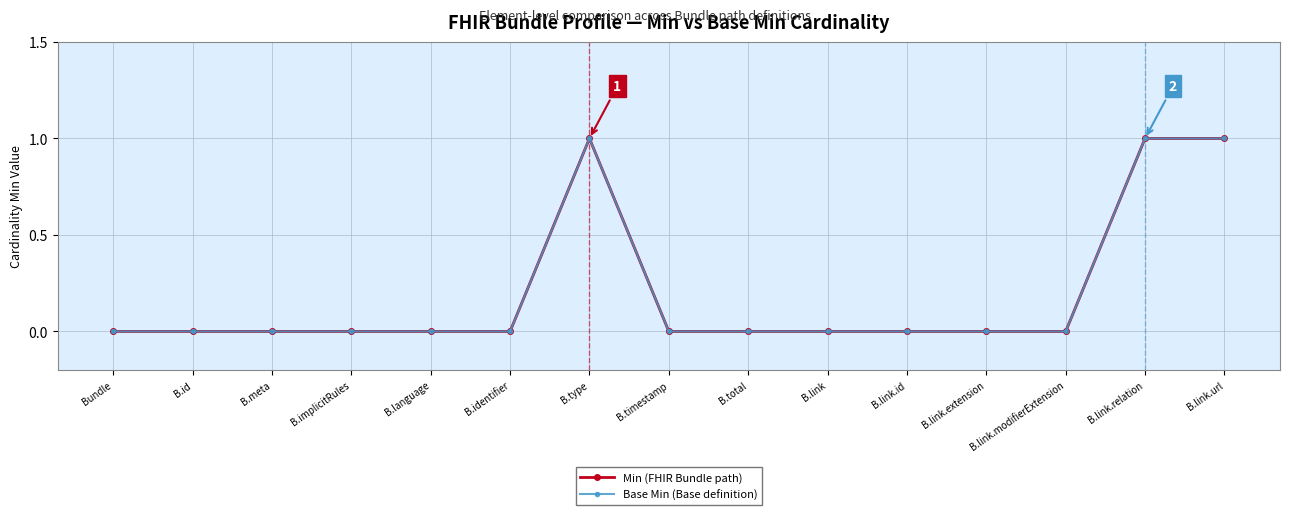

Count the Min (FHIR Bundle path) values in the range 0 to 1.

15